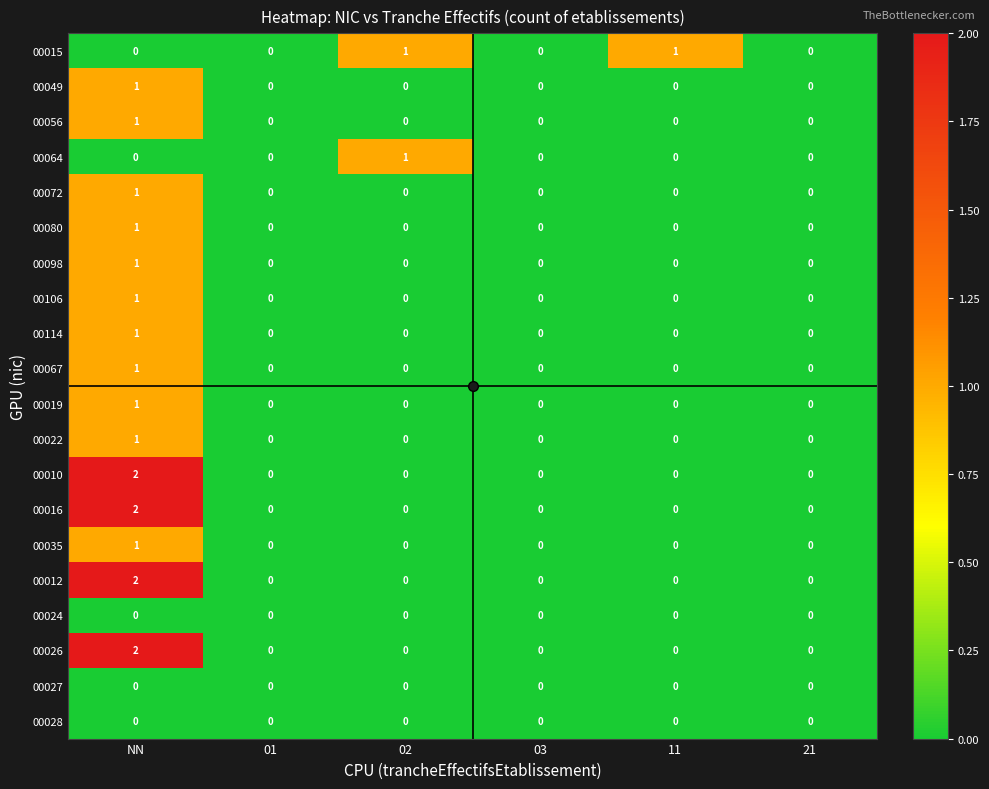

The 00012 series shows 0 at 03. True or false?

True